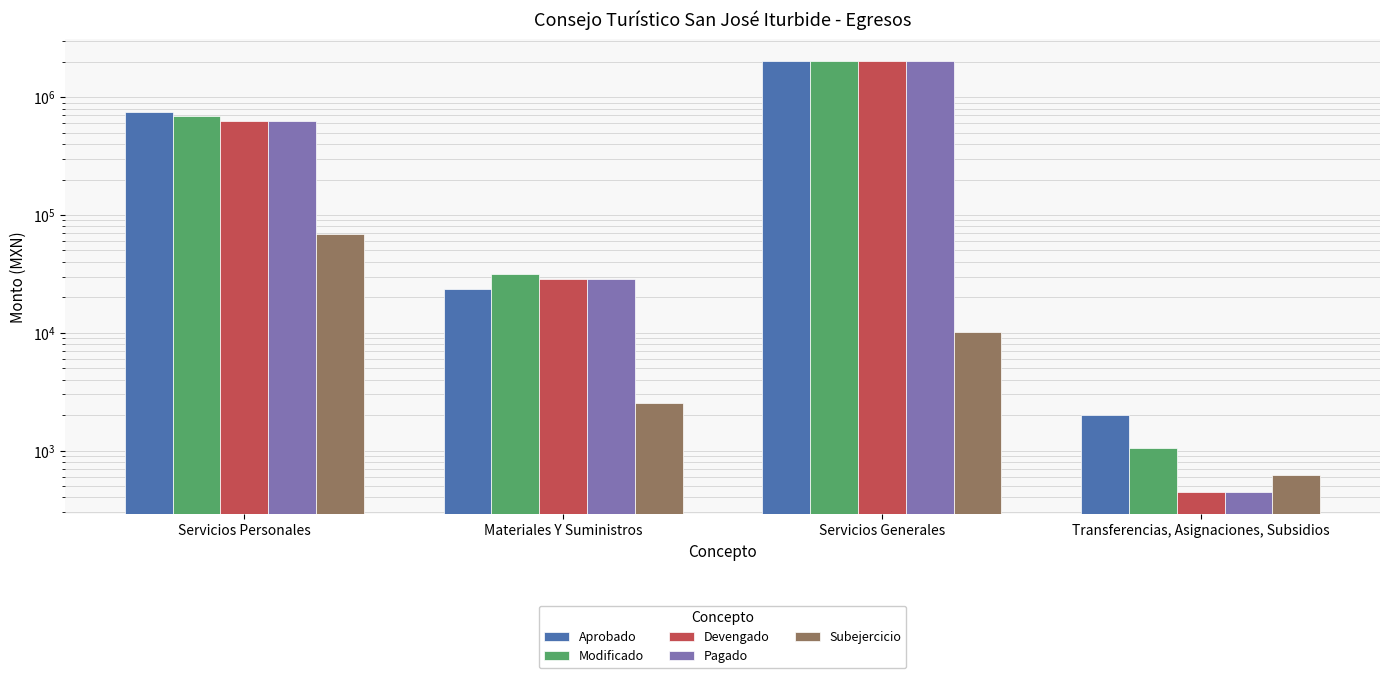

What is the sum of all Modificado values?

2758324.6